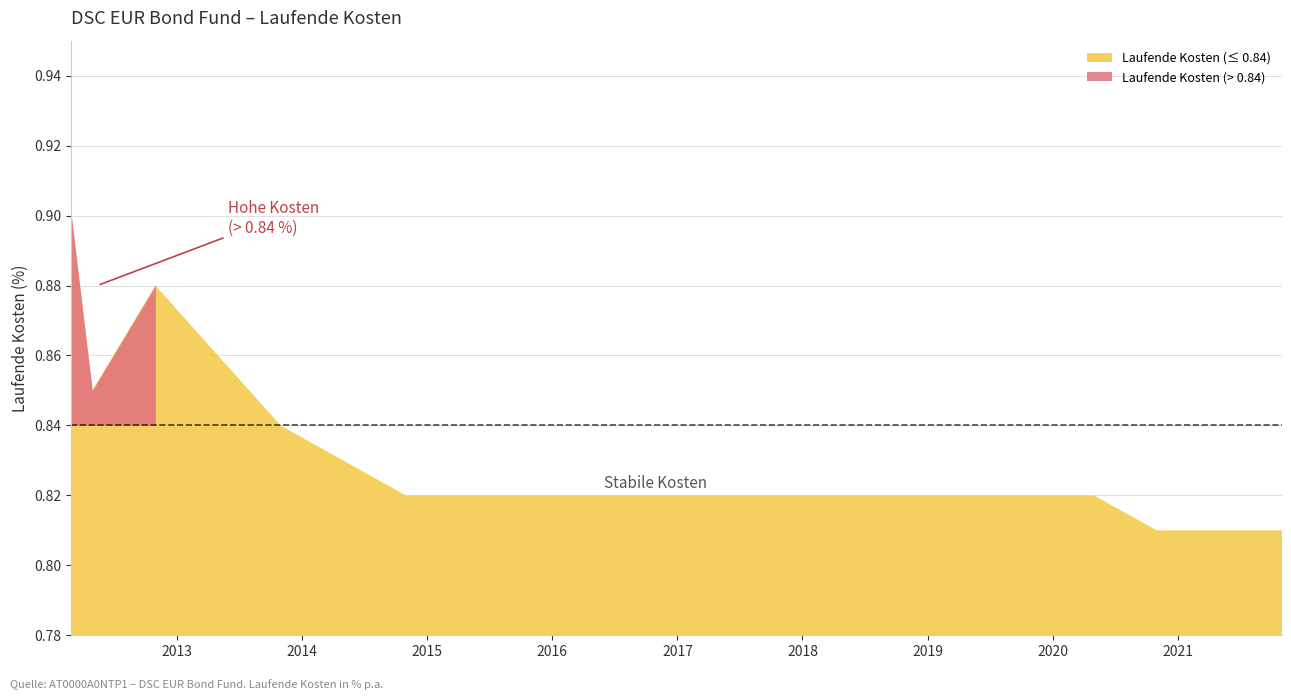

True or false: the data shows 0.8 at 2012-04-30.

True